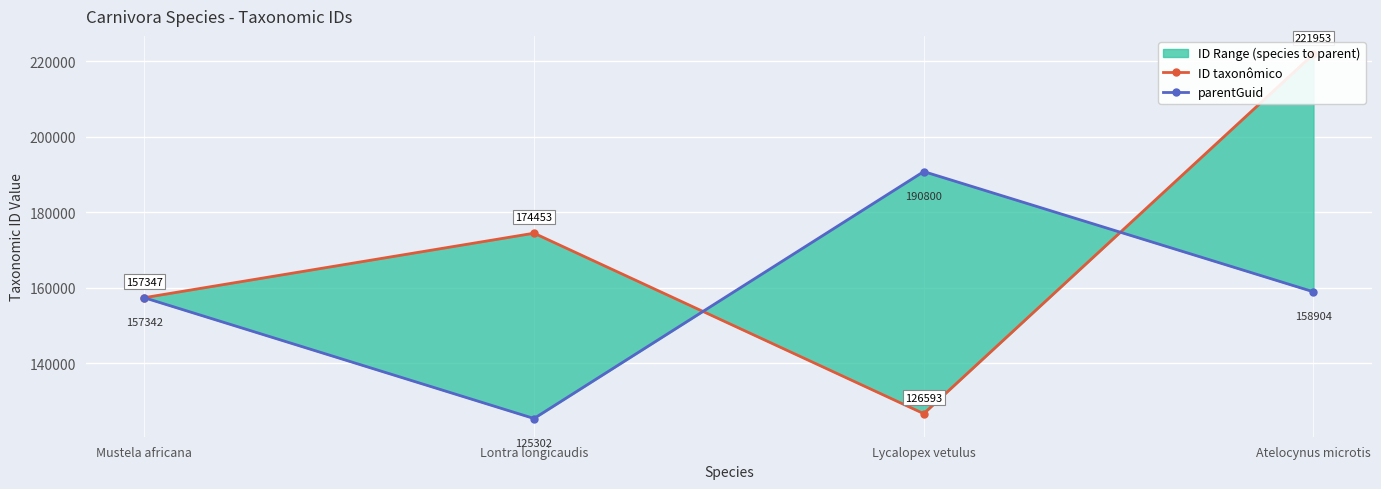

What is the average value of the parentGuid series?

158087